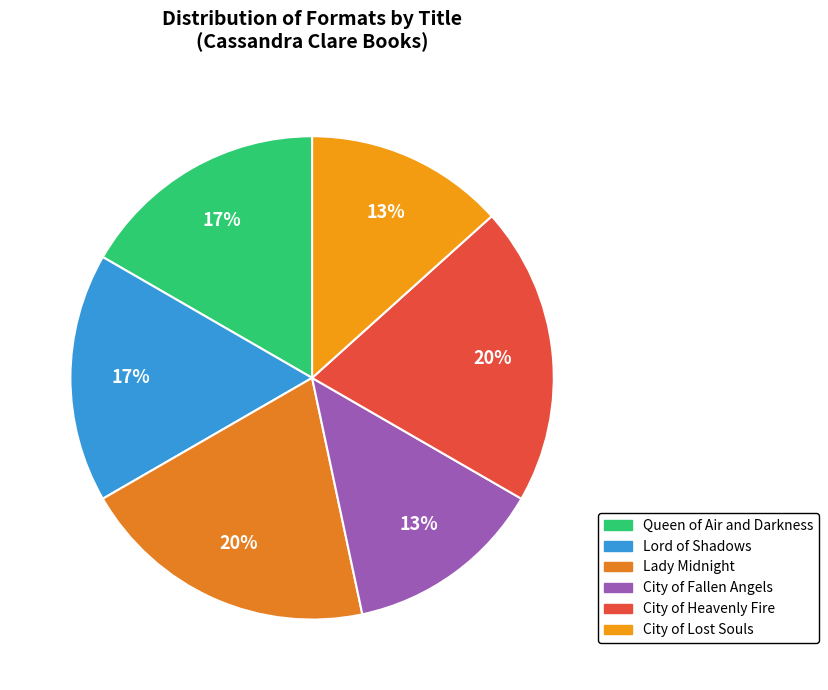

Count the number of slices in the pie.

6